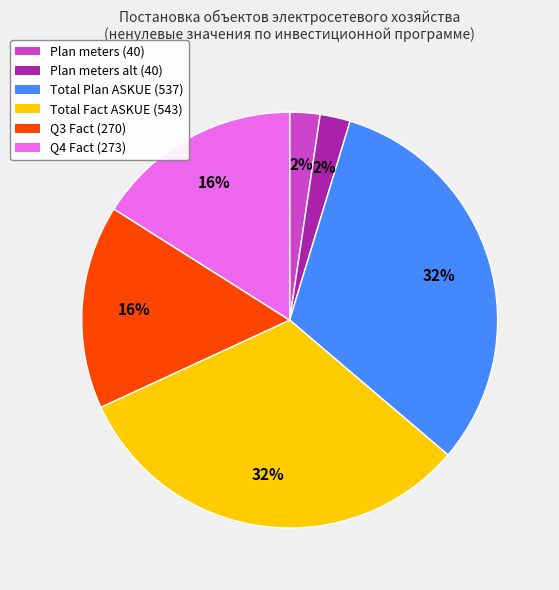

Approximately how many times larger is the value at Plan meters (40) compared to Plan meters alt (40)?

1.0